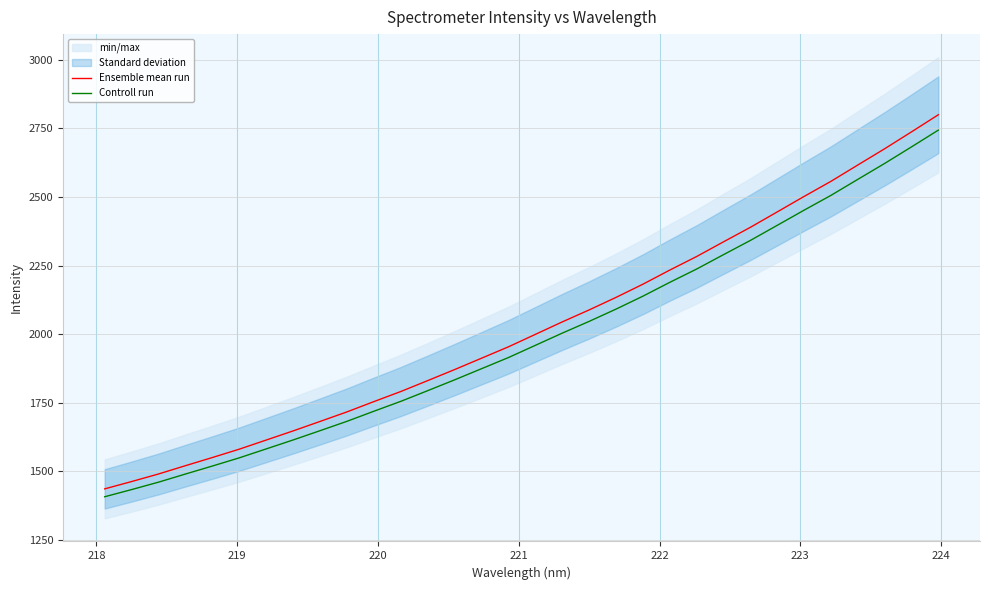

What is the lowest value of the Ensemble mean run series?

1435.7